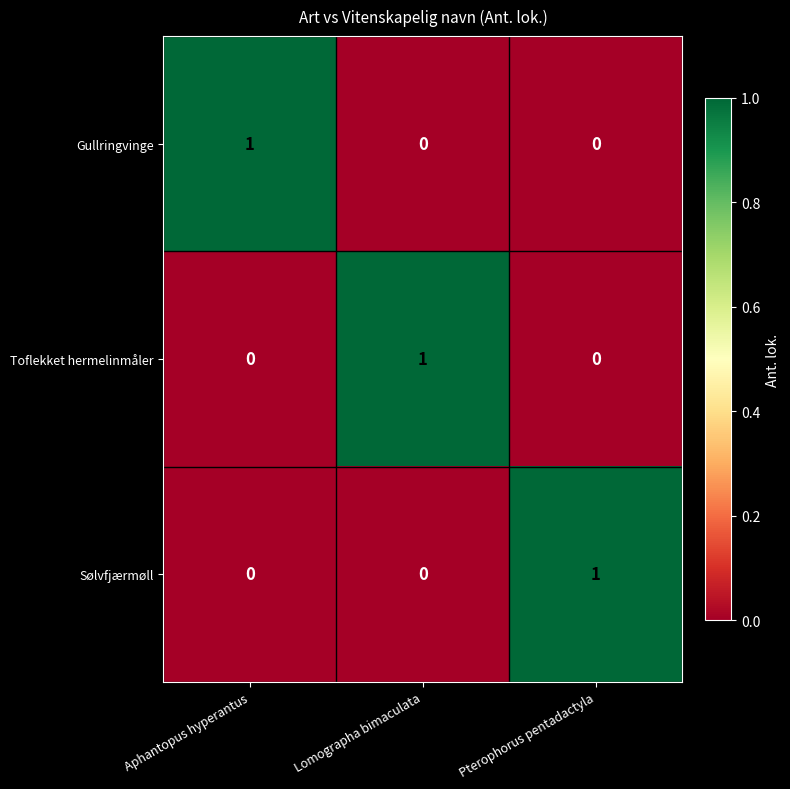

What is the difference between the highest and lowest values at Aphantopus hyperantus?

1